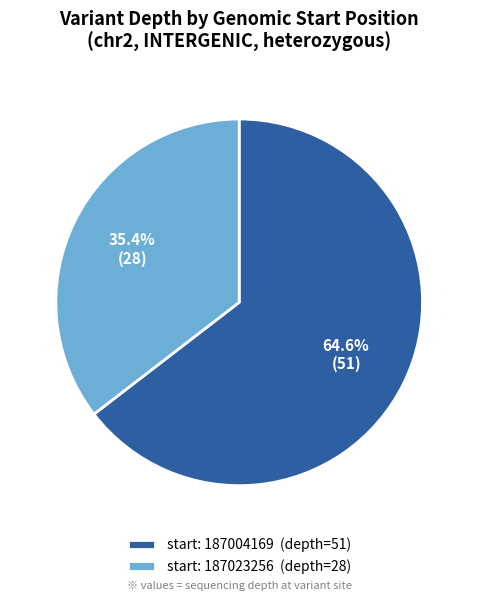

What is the total percentage of start: 187023256 (depth=28) and start: 187004169 (depth=51)?

100.0%